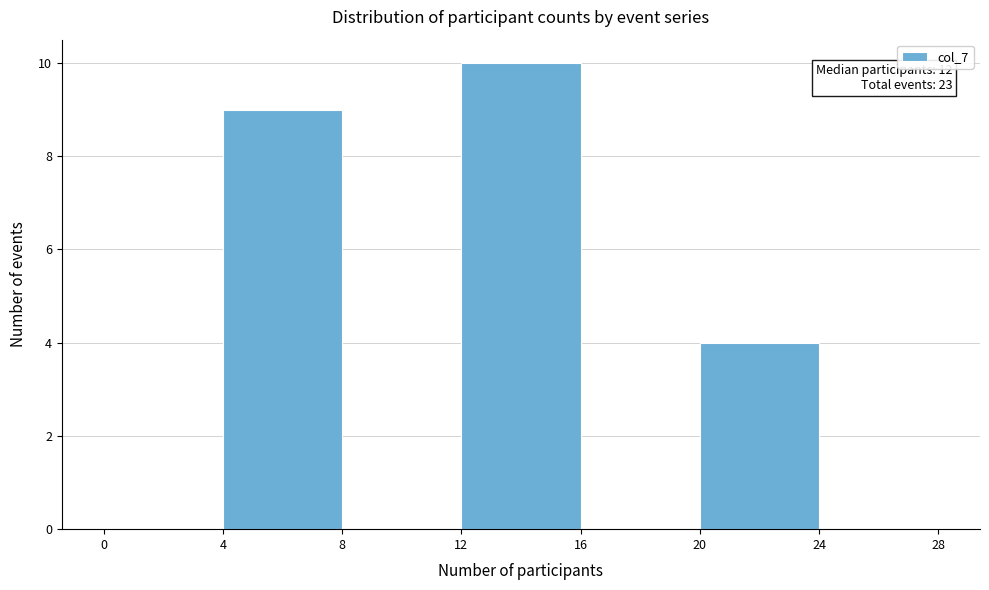

Over which range of the x-axis is the bar tallest?

12 to 16